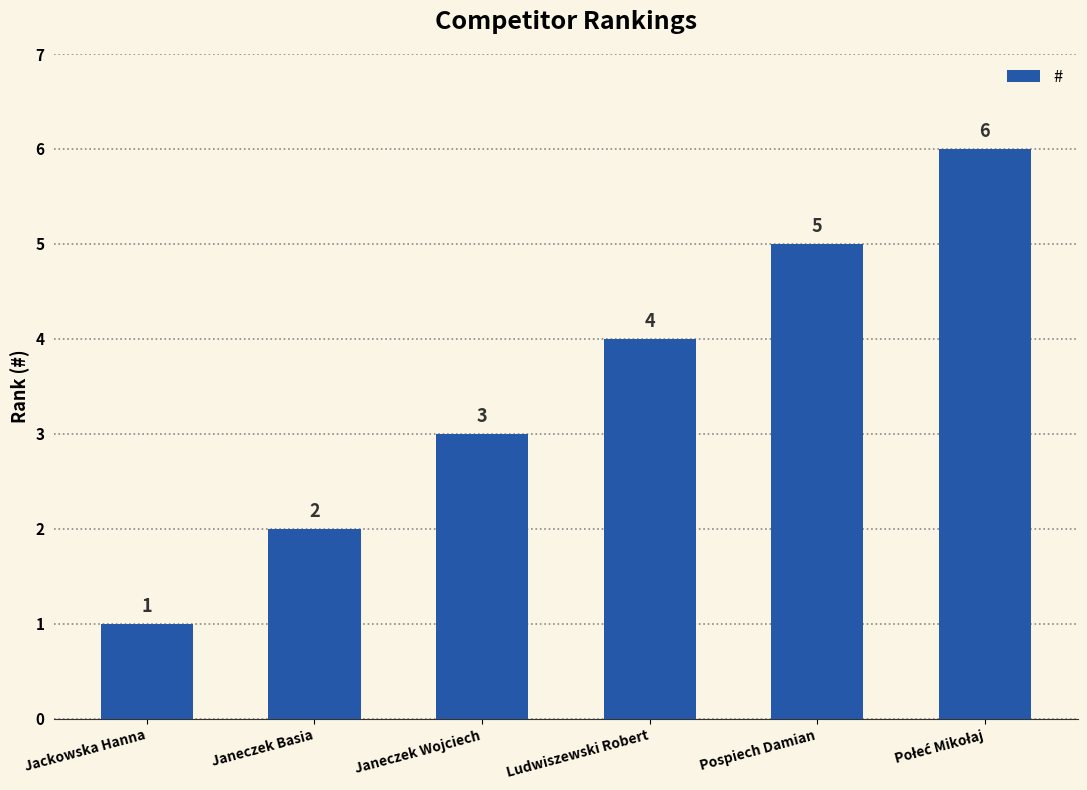

What is the smallest value displayed?

1